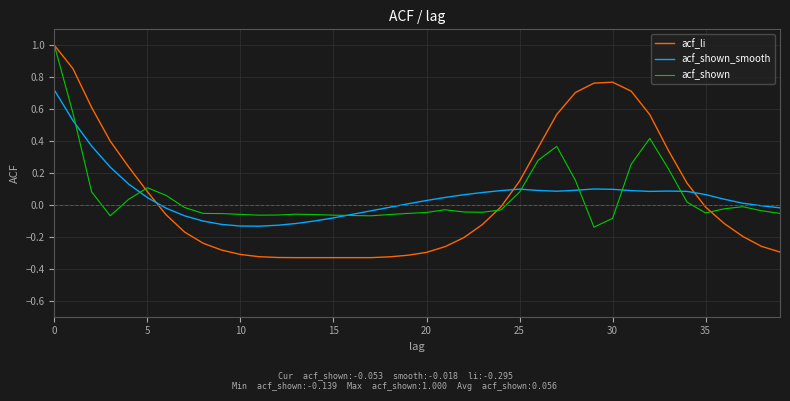

What is the difference between the maximum and second lowest values in the acf_shown series?

1.1